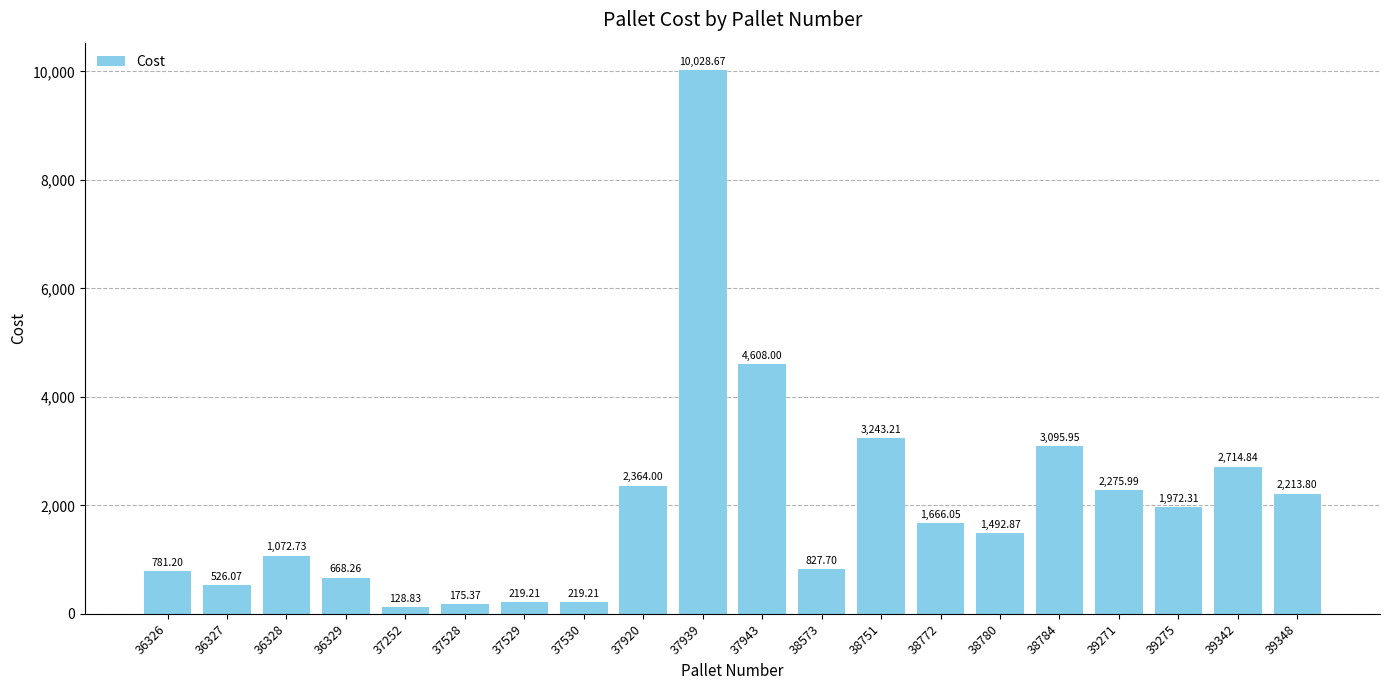

What is the sum of the values at 38772 and 37252?

1794.9